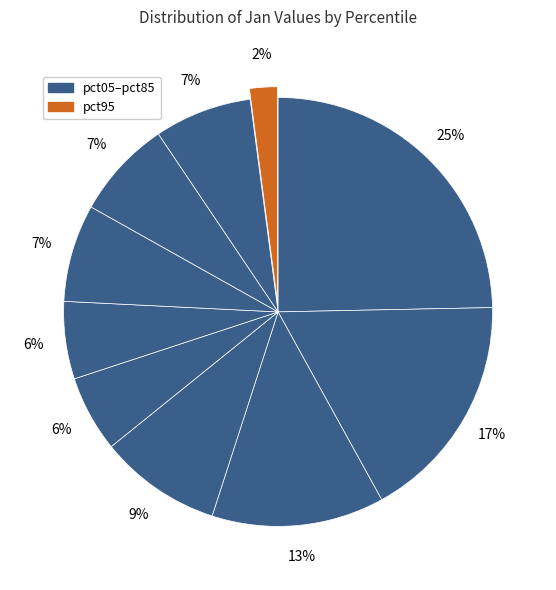

How many segments does this pie chart have?

10